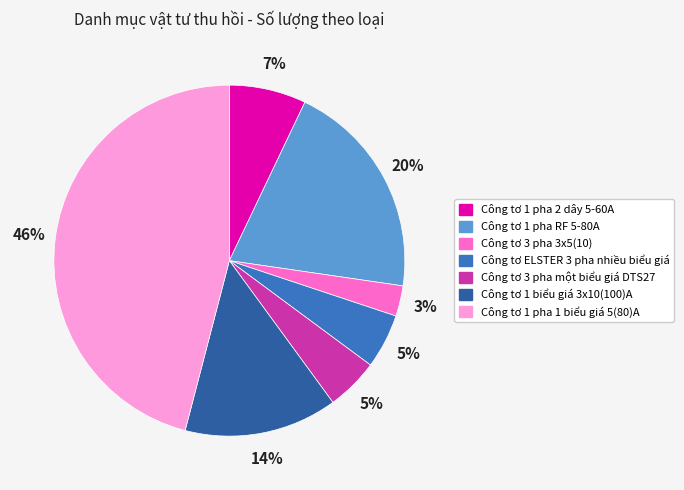

To the nearest percent, what is the combined percentage of Công tơ 1 biểu giá 3x10(100)A and Công tơ 1 pha 2 dây 5-60A?

21%